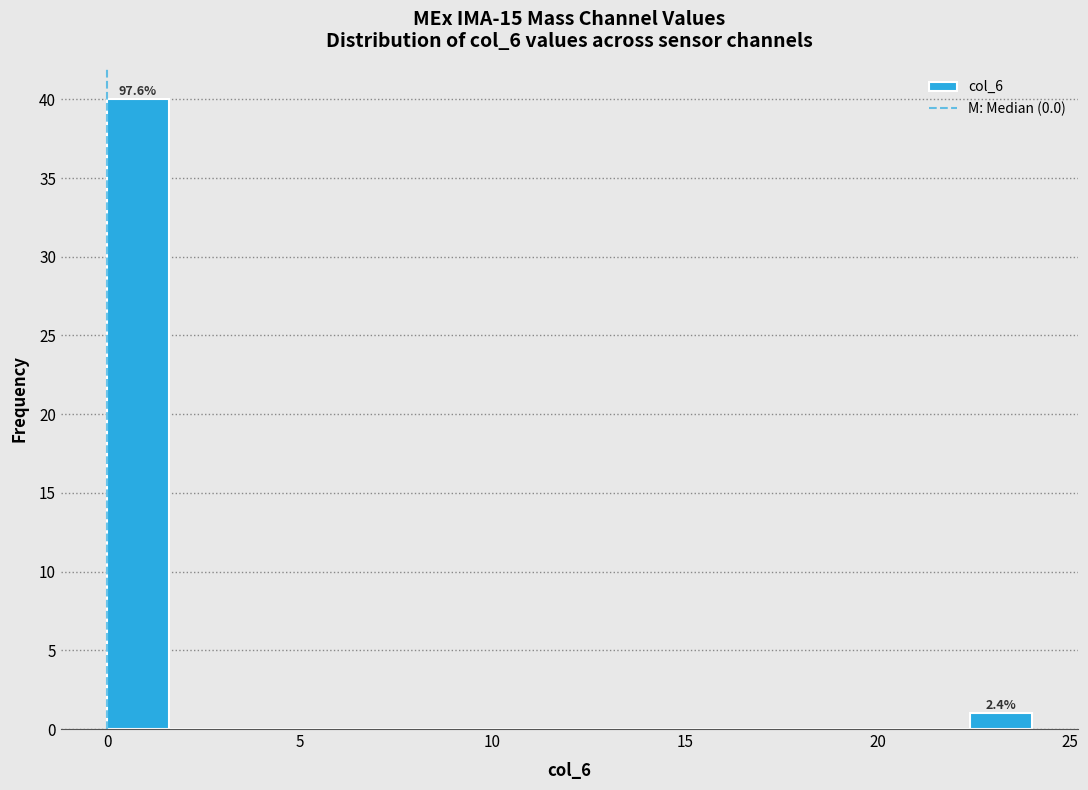

Around what value on the x-axis is the tallest bar? Give the approximate position of its centre, as read against the axis.

1.0